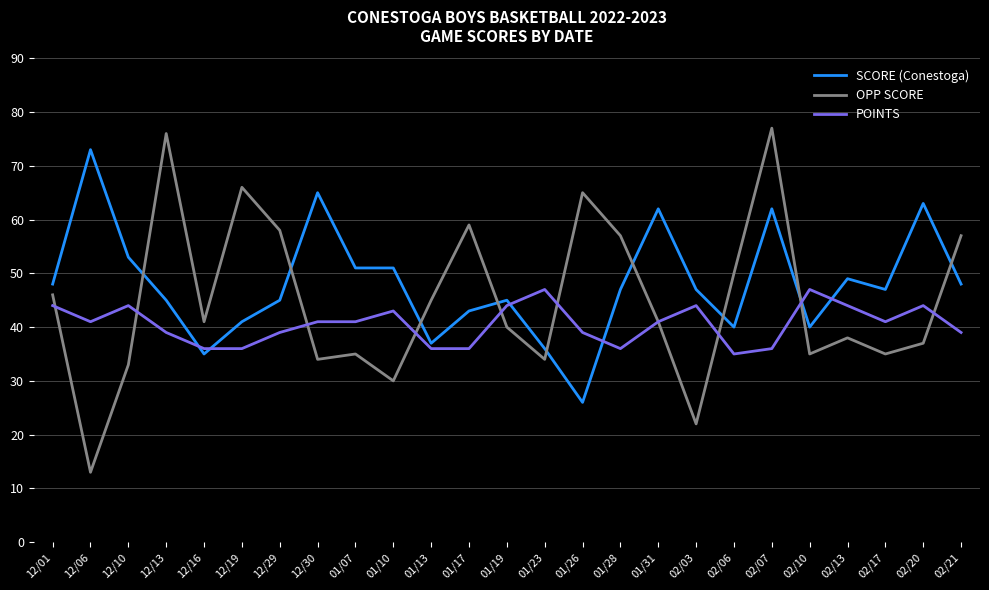

Does the chart have visible grid lines?

Yes